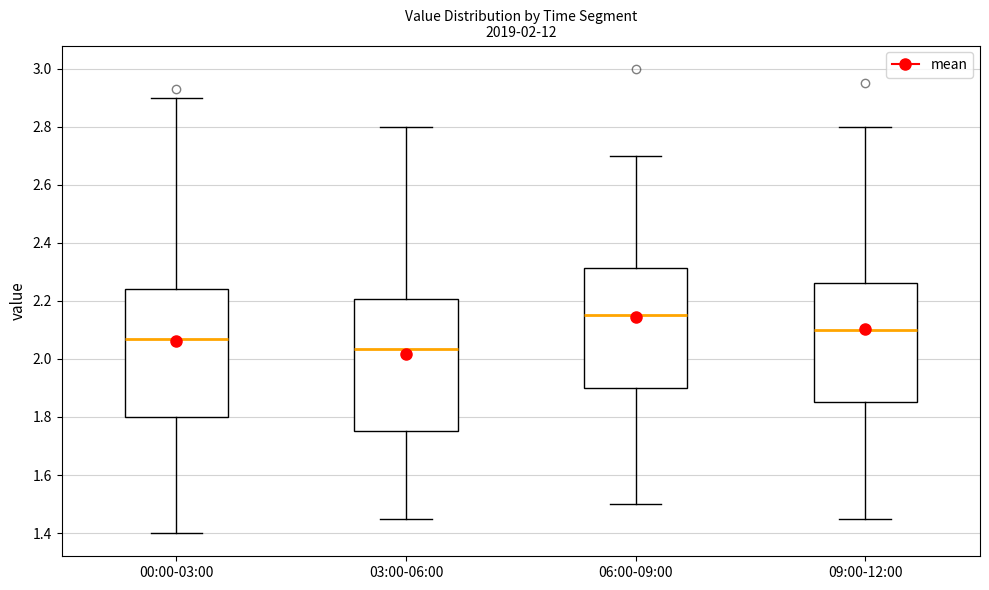

Which box has the highest median line?

06:00-09:00